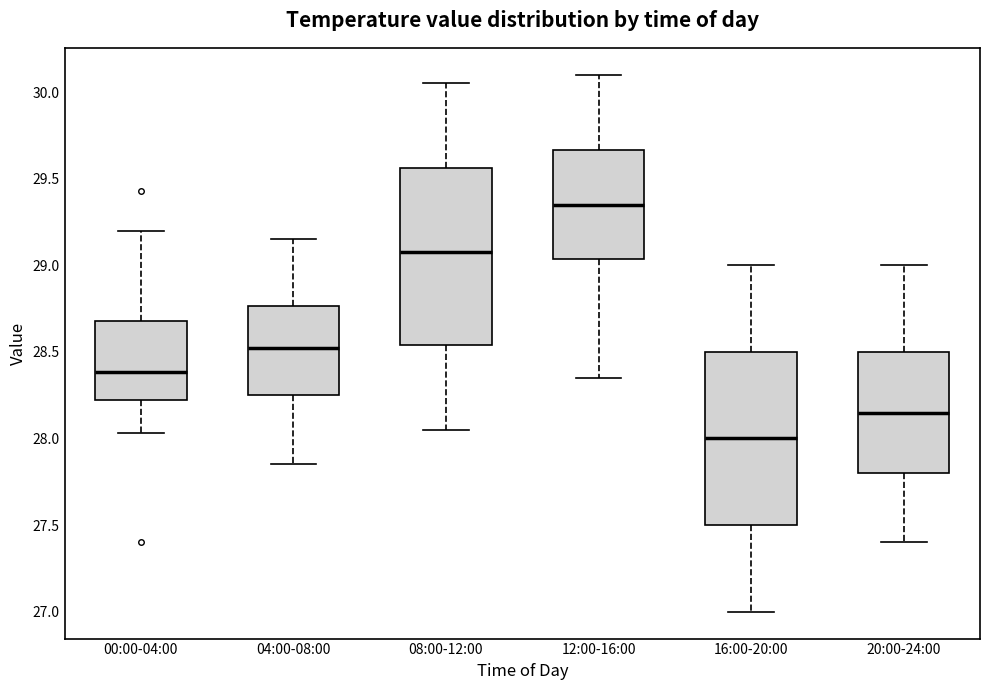

Reading left to right, transcribe this box plot: for each box, give where its median line is, the range the box spans, and where its two whiskers end, as read against the y-axis. The values are not printed on the chart, so give them approximately, as read against the axis.

00:00-04:00: median 28.40, box 28.20 to 28.70, whiskers 28.05 to 29.20
04:00-08:00: median 28.55, box 28.25 to 28.75, whiskers 27.85 to 29.15
08:00-12:00: median 29.10, box 28.55 to 29.55, whiskers 28.05 to 30.05
12:00-16:00: median 29.35, box 29.05 to 29.65, whiskers 28.35 to 30.10
16:00-20:00: median 28.00, box 27.50 to 28.50, whiskers 27.00 to 29.00
20:00-24:00: median 28.15, box 27.80 to 28.50, whiskers 27.40 to 29.00